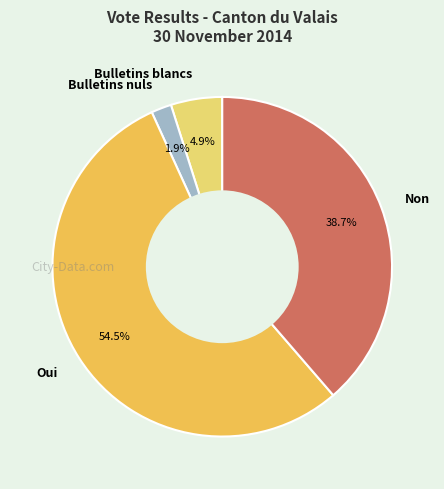

Does Bulletins nuls represent more than half of the total?

No